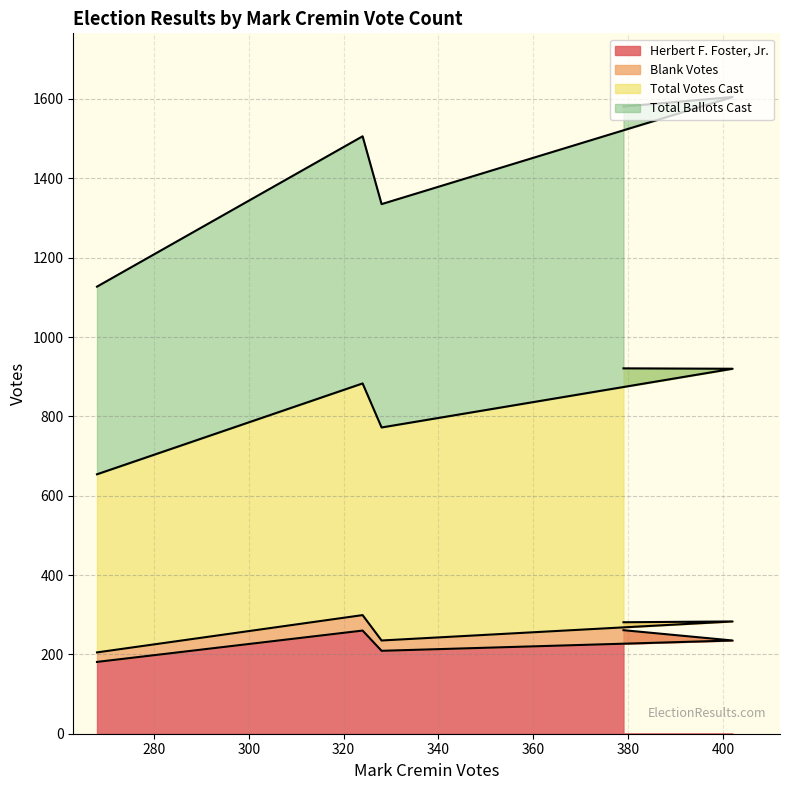

True or false: Herbert F. Foster, Jr. and Total Ballots Cast intersect in this chart.

False